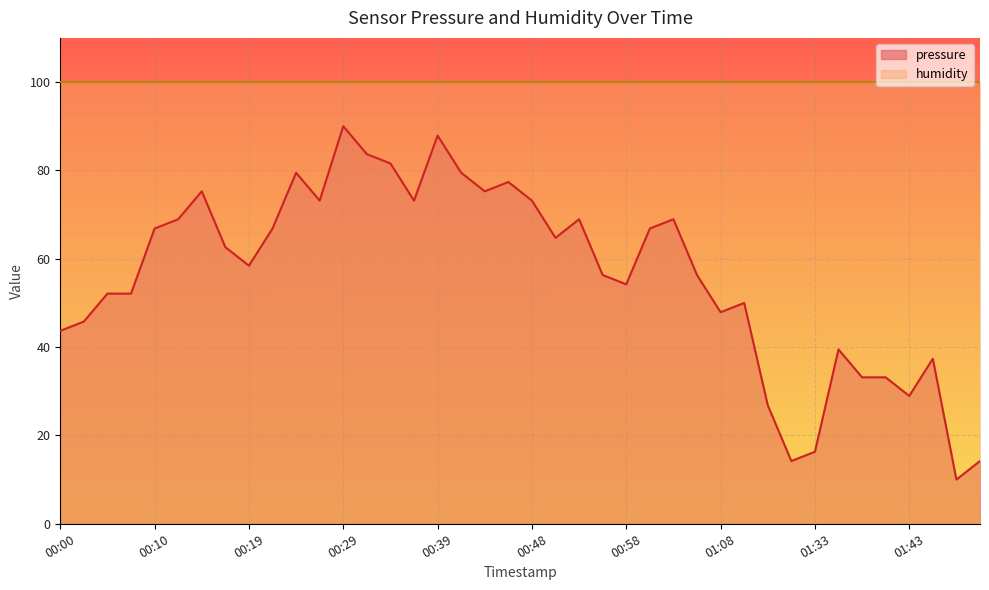

How many points are lower than both their immediate neighbors (excluding endpoints)?

10